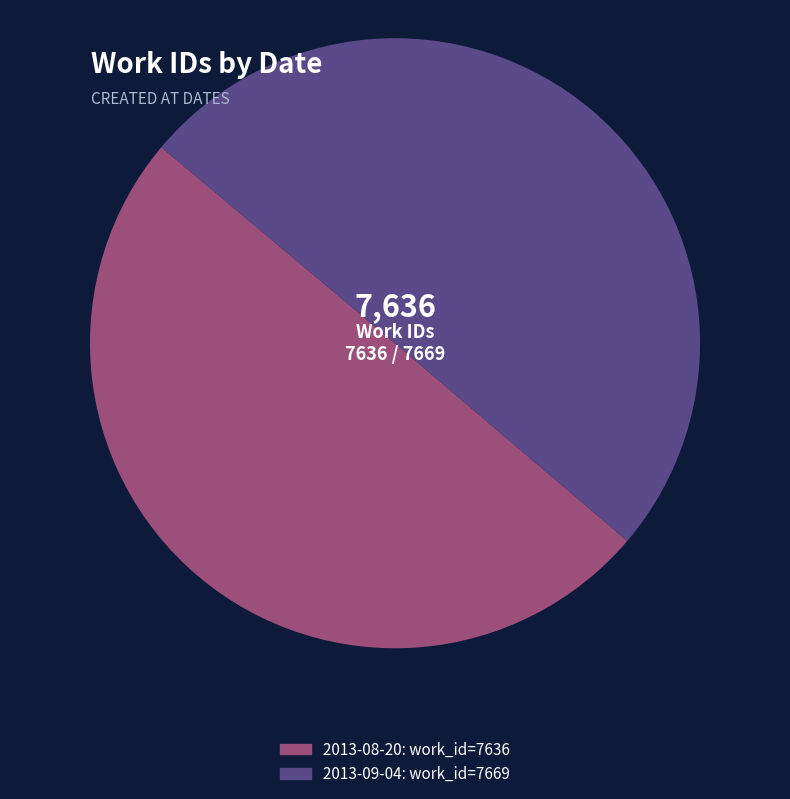

True or false: 2013-09-04 accounts for 44% of the total.

False